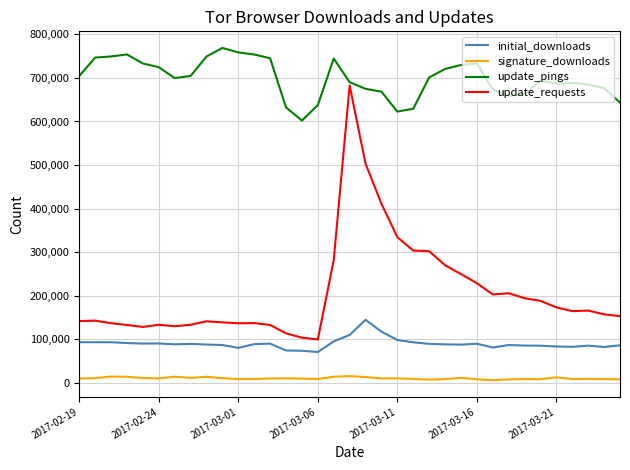

What is the maximum value for update_pings?

768932